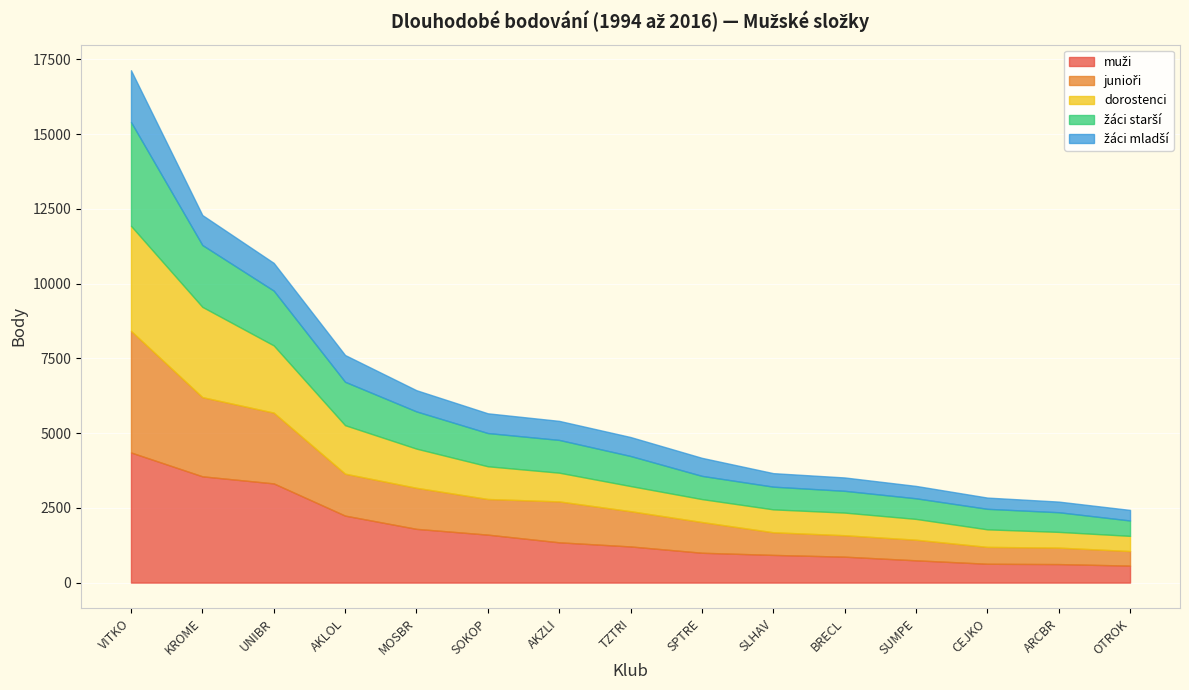

Is it true that žáci starší equals 1005 at TZTRI?

True